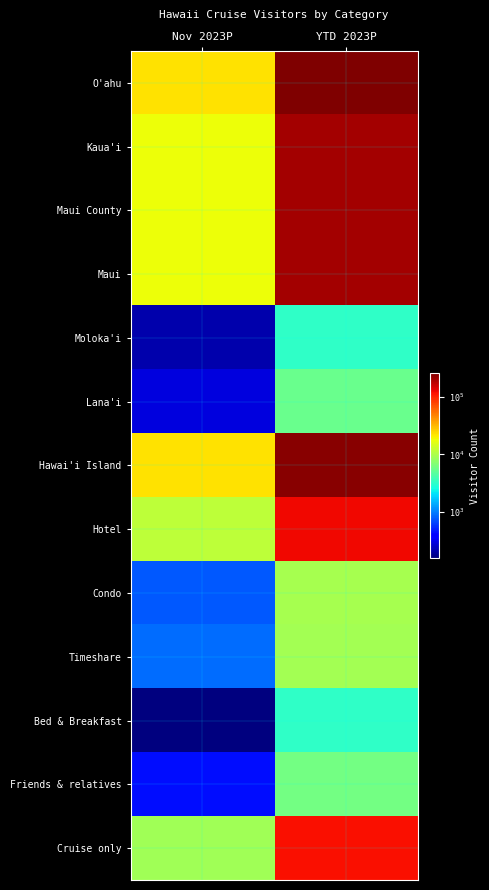

What is the total value across all series at Nov 2023P?

122601.4